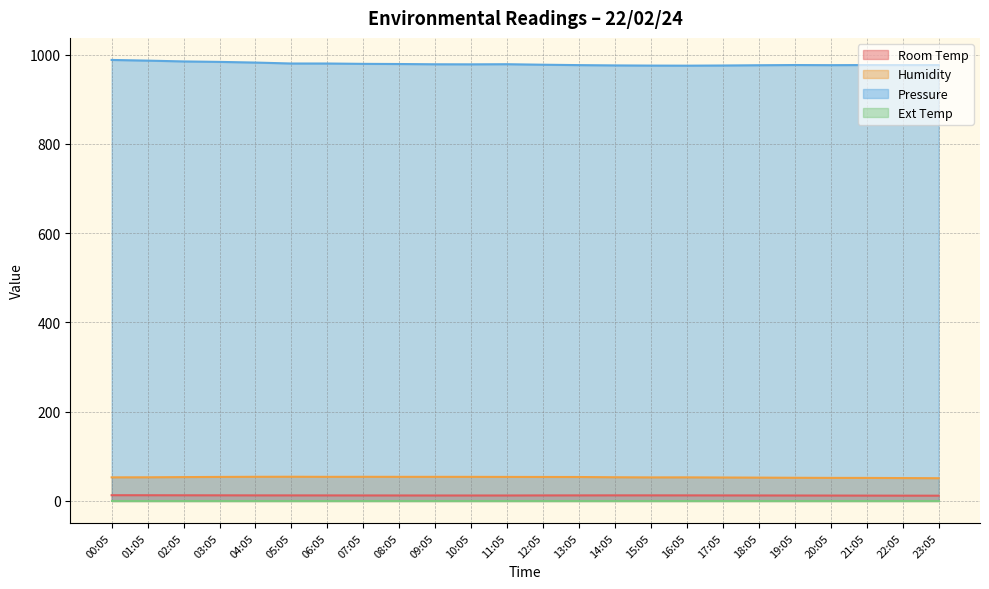

True or false: Pressure has a value of 976.4 at 22:05.

True